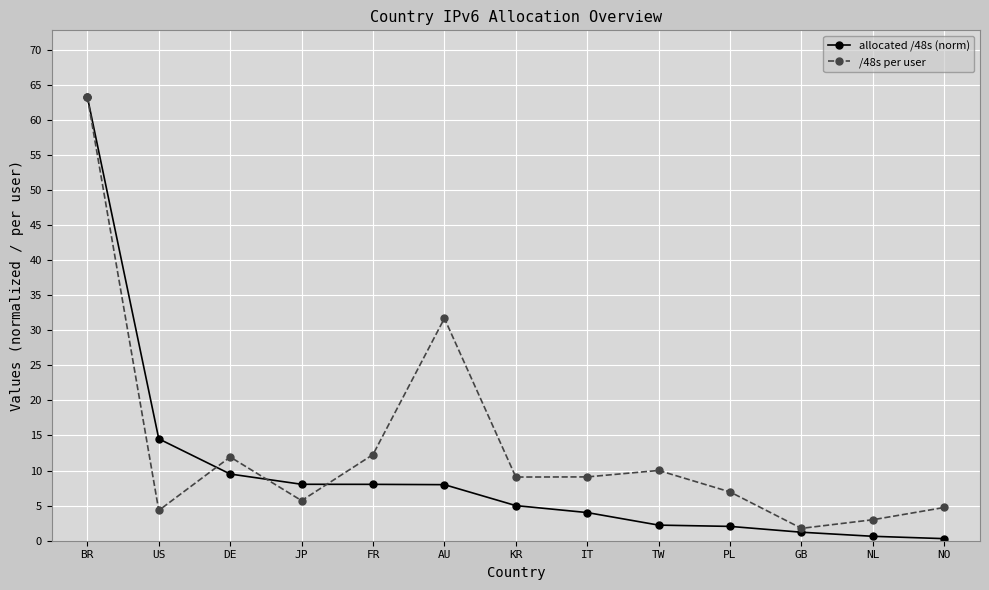

What is the lowest value of the /48s per user series?

1.8